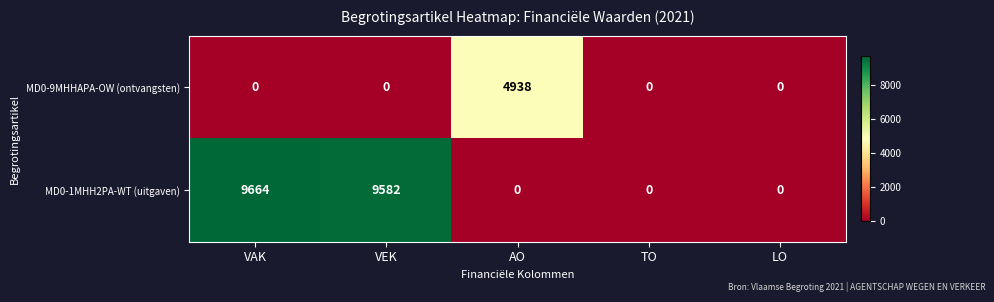

Is it true that MD0-9MHHAPA-OW (ontvangsten) equals 2518 at LO?

False